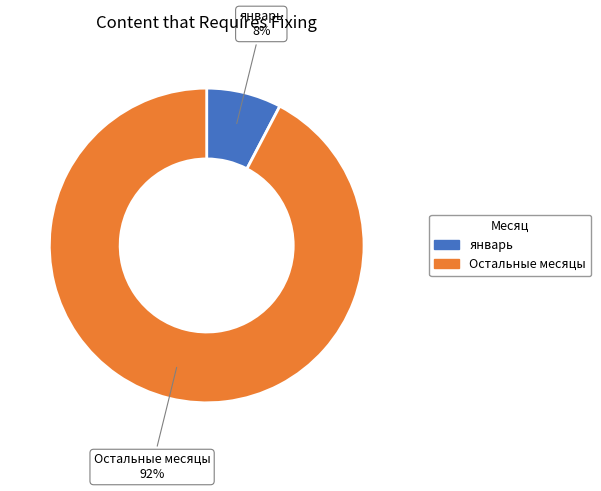

To the nearest percent, what is the average slice percentage?

50%